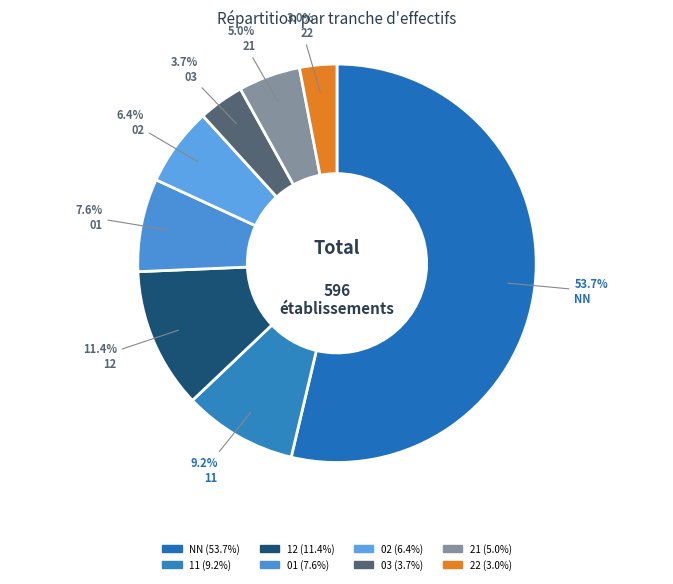

Count the number of slices in the pie.

8